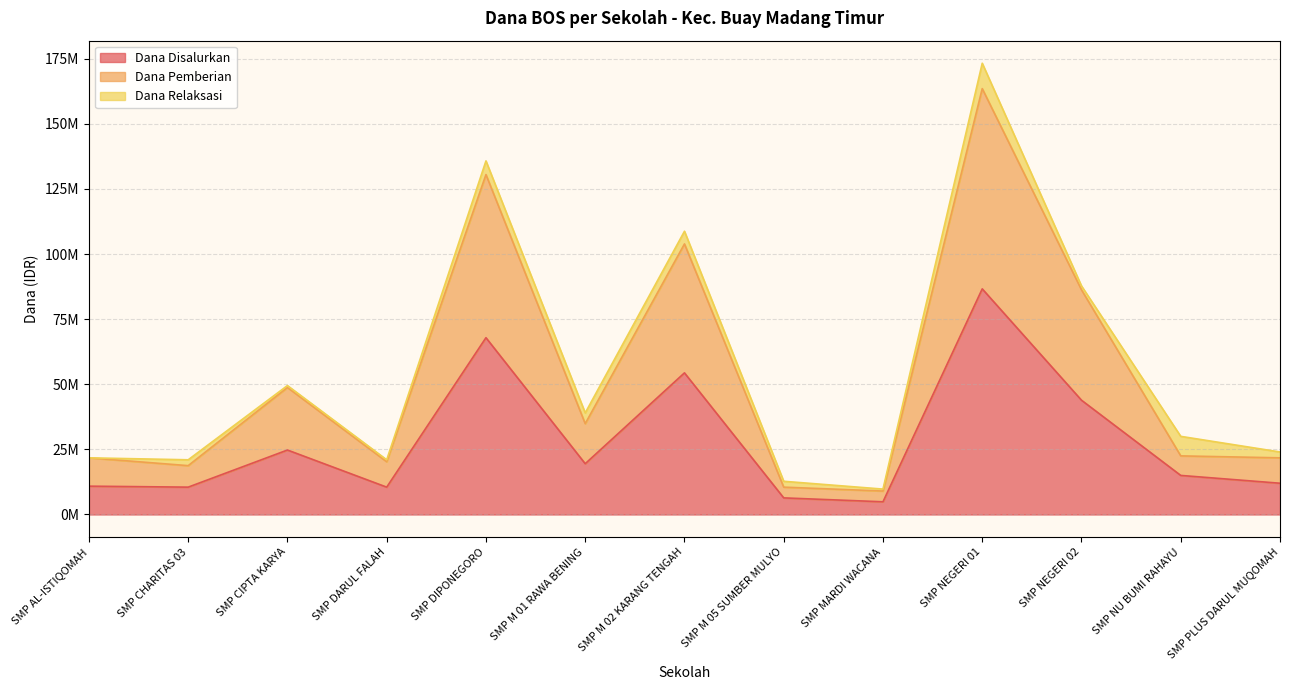

Which category has the highest value across all series?

SMP NEGERI 01